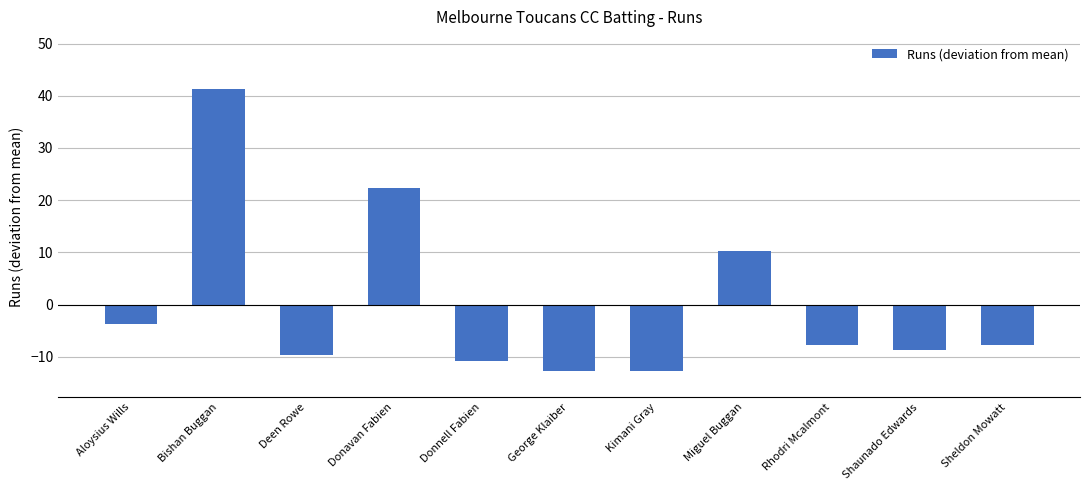

What is the change in value from Deen Rowe to Sheldon Mowatt?

+2.0